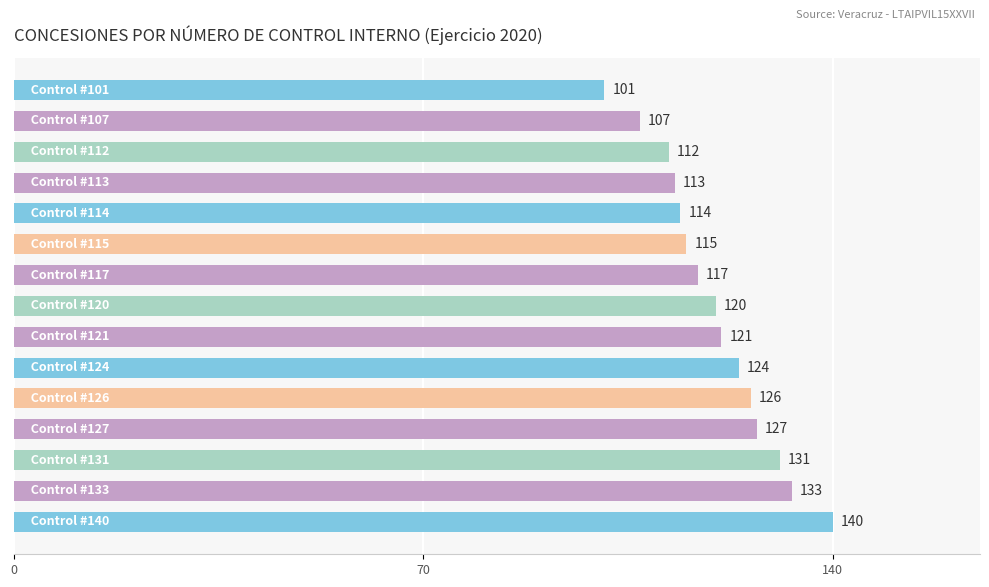

What is the minimum value shown in the chart?

101